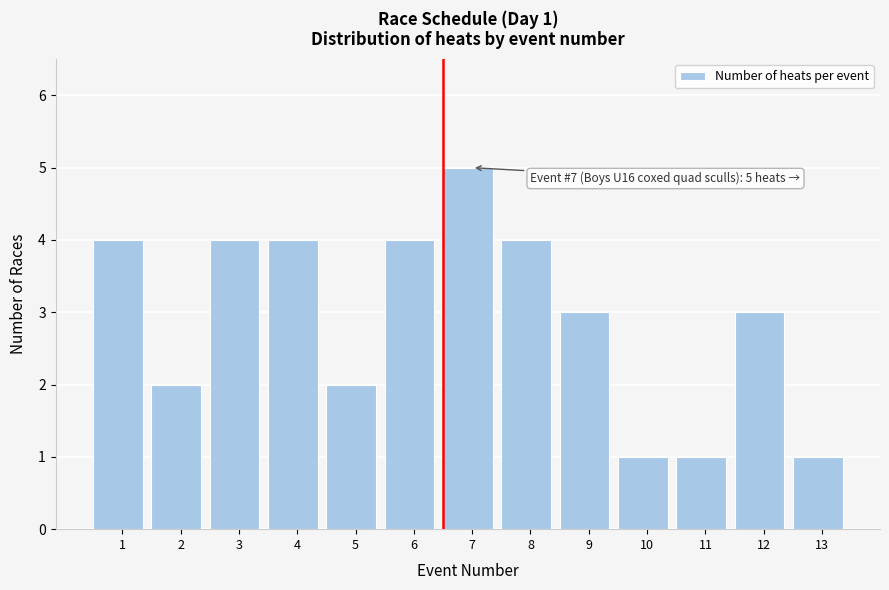

Reading left to right, what are all the values shown in this chart?

4	2	4	4	2	4	5	4	3	1	1	3	1